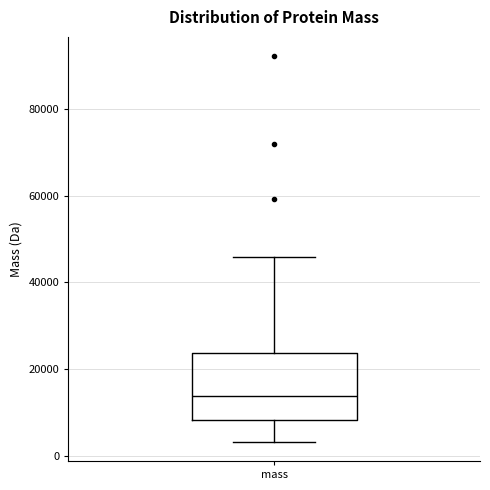

Transcribe this box plot: give where the median line is, the range the box spans, and where the two whiskers end, as read against the y-axis. The values are not printed on the chart, so give them approximately, as read against the axis.

median 14000, box 8000 to 24000, whiskers 4000 to 46000